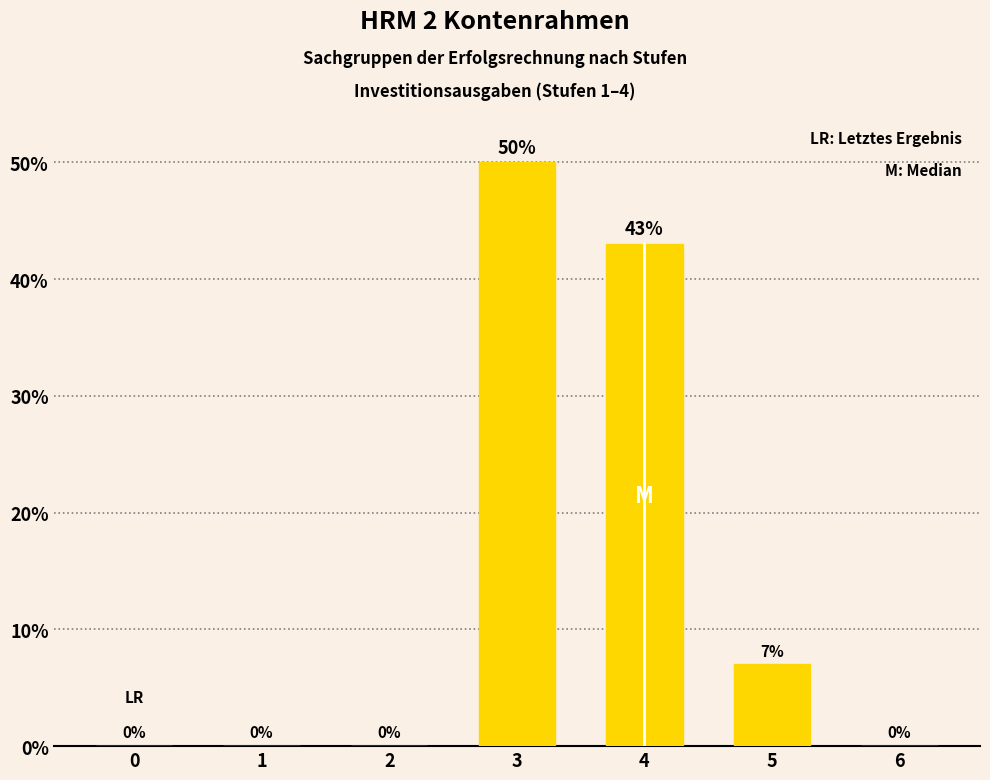

How many positive values are there?

3